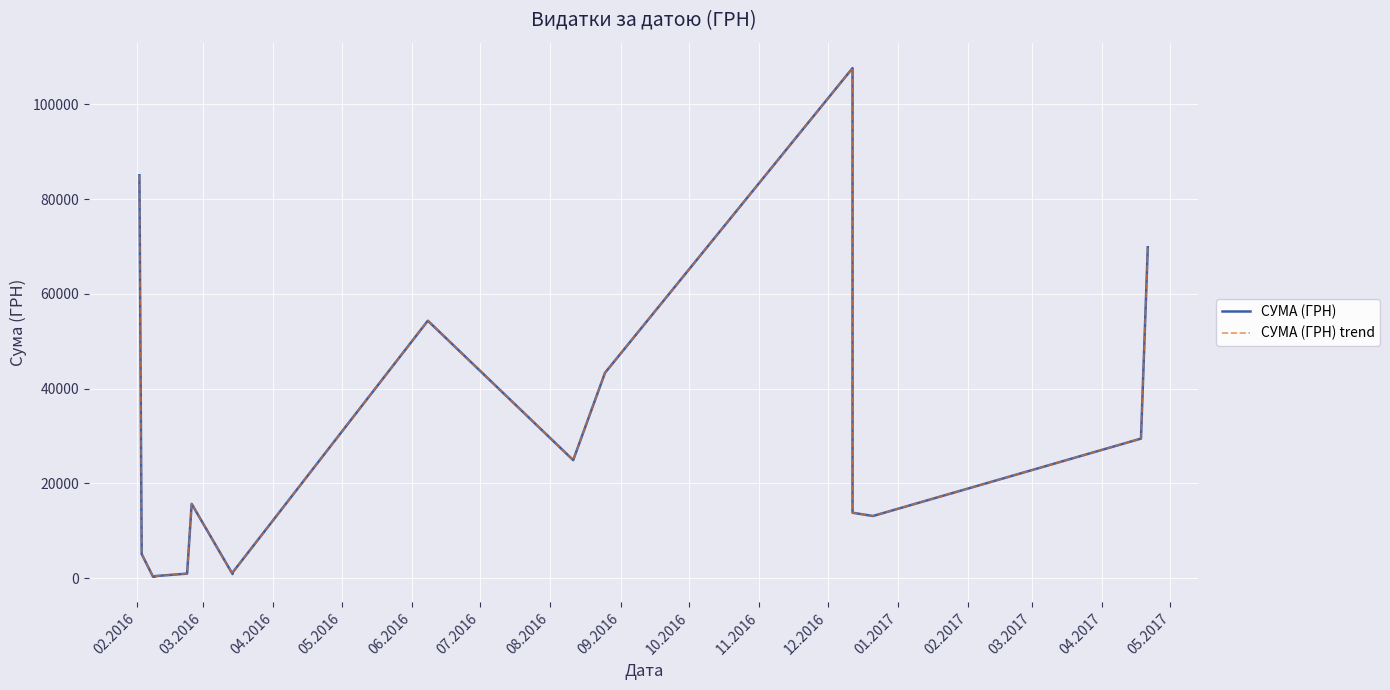

How many data points does each series have?

18